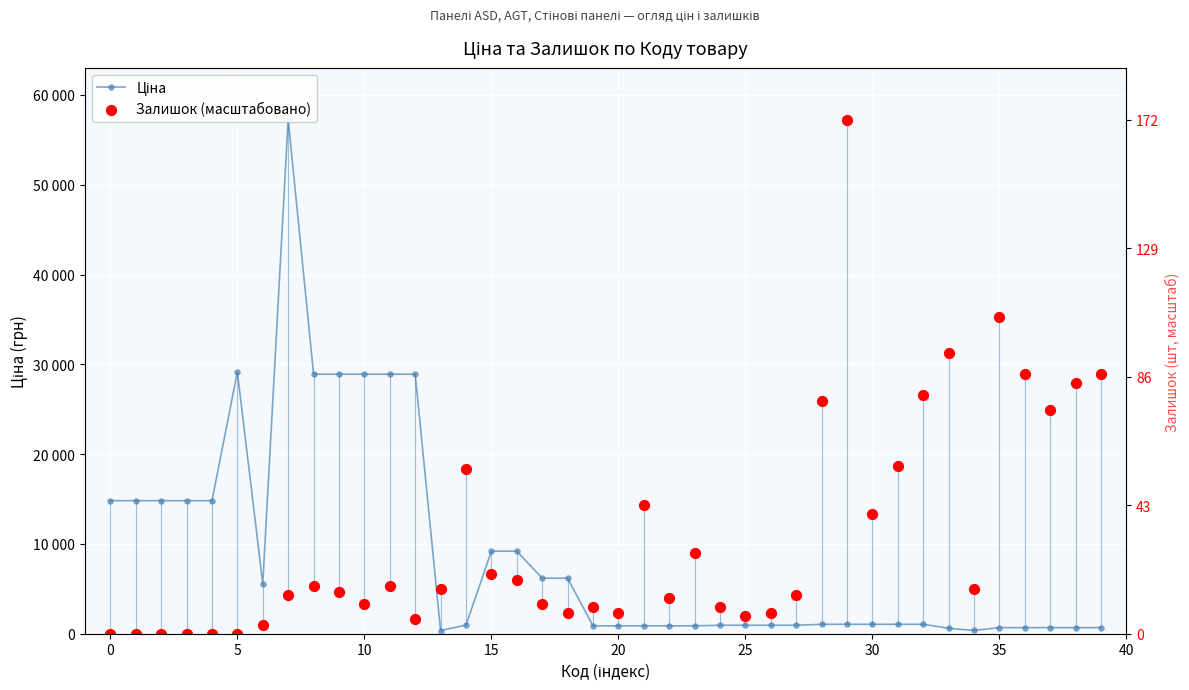

What is the total value across all series at 28?

27014.2